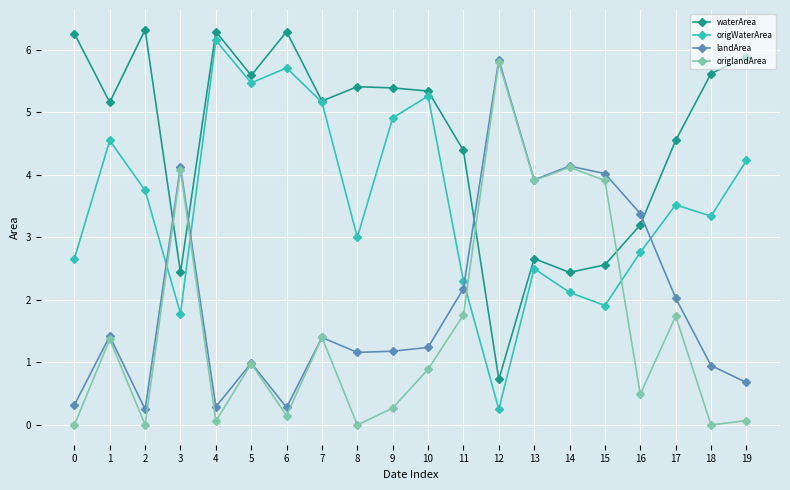

At which category does landArea reach its first local valley?

2